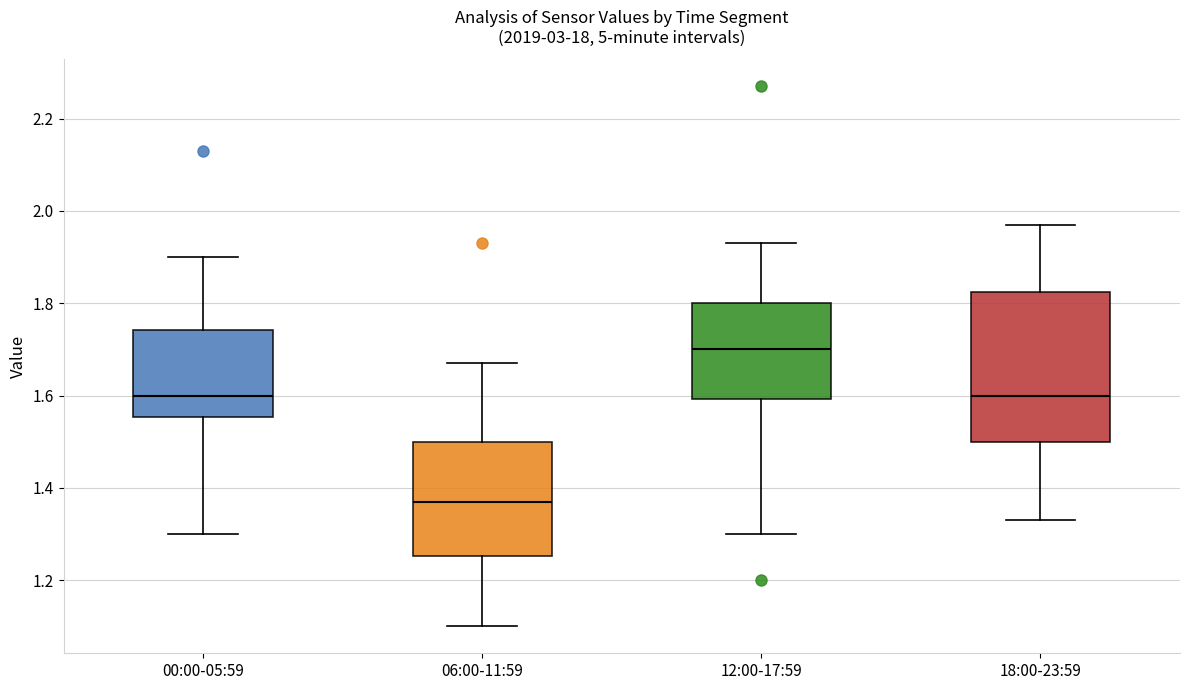

Comparing the boxes themselves (not the whiskers), which one is the tallest?

18:00-23:59